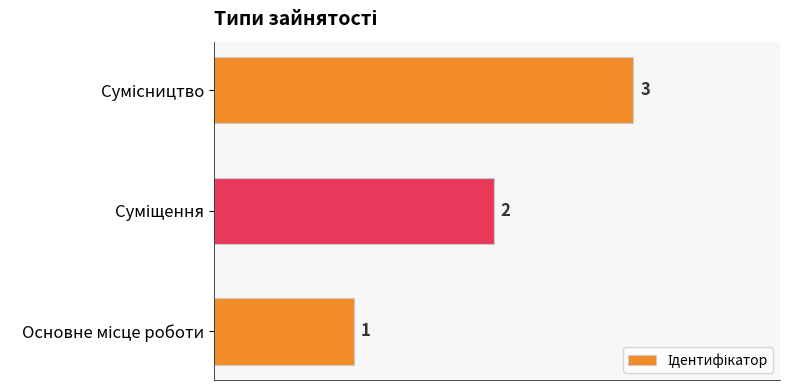

What is the maximum value shown in the chart?

3